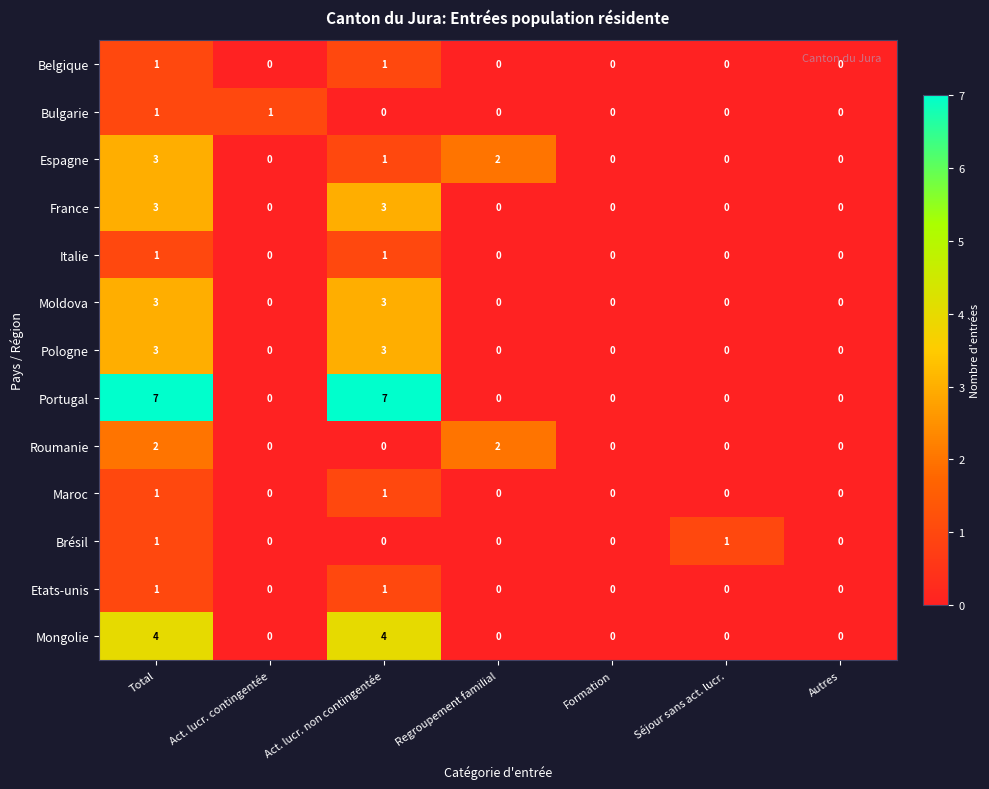

What is the sum of all Mongolie values?

8